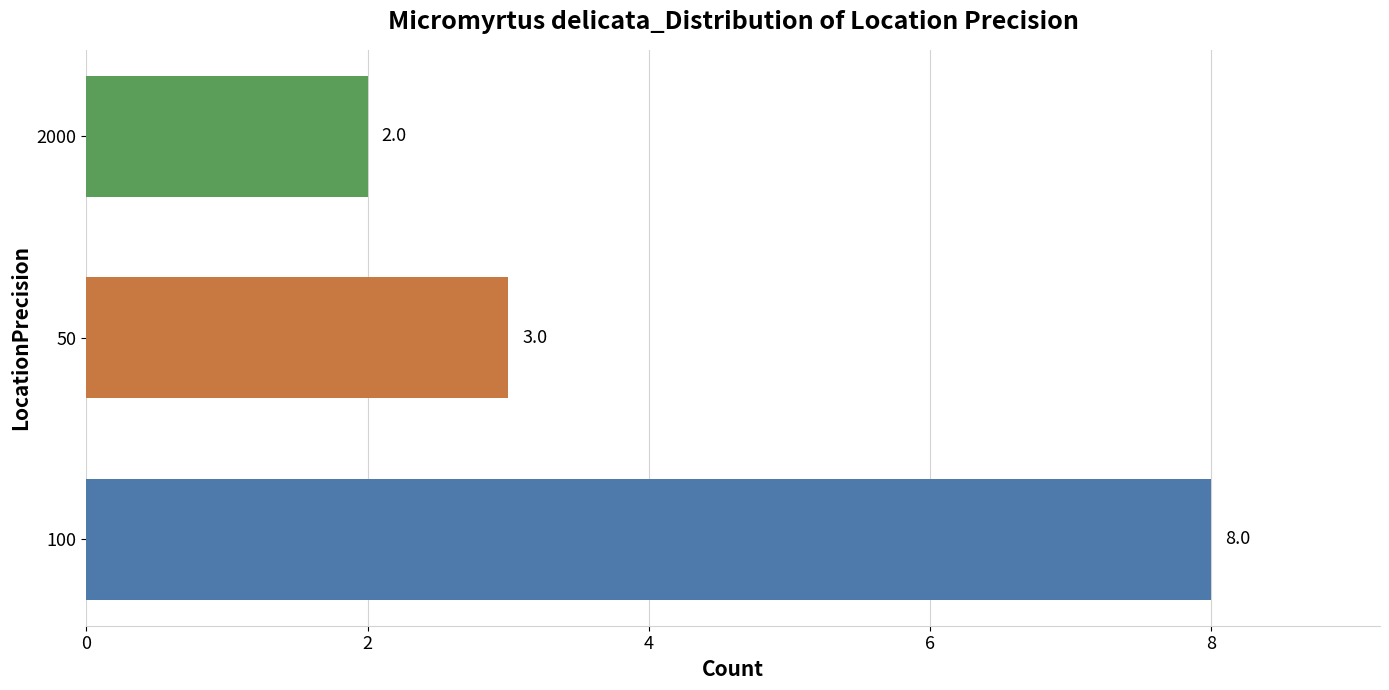

List the labels in order of value, largest first.

100, 50, 2000